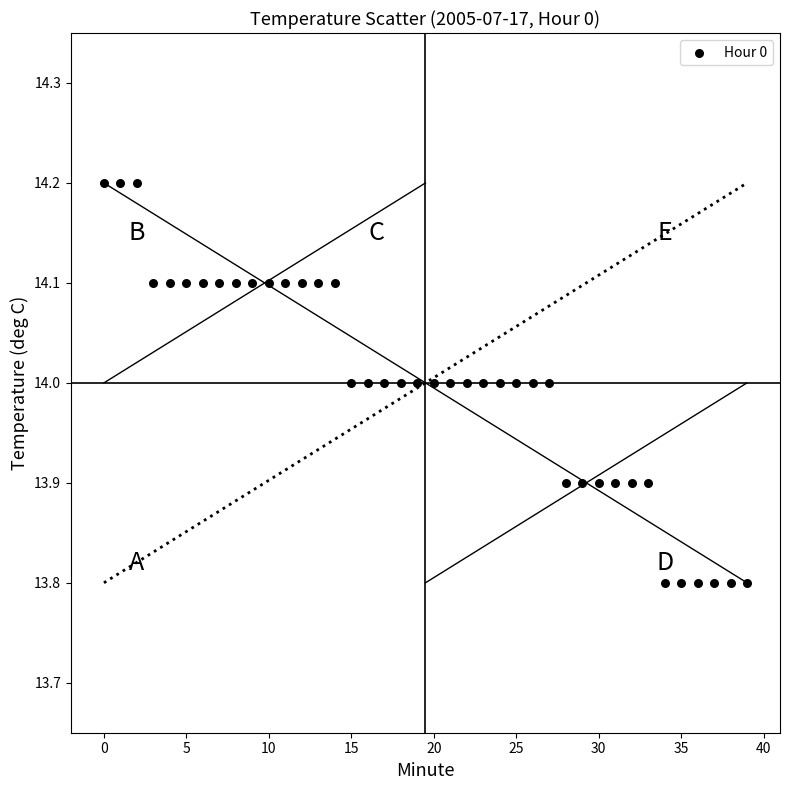

What is the range of Y values (max minus min)?

0.4